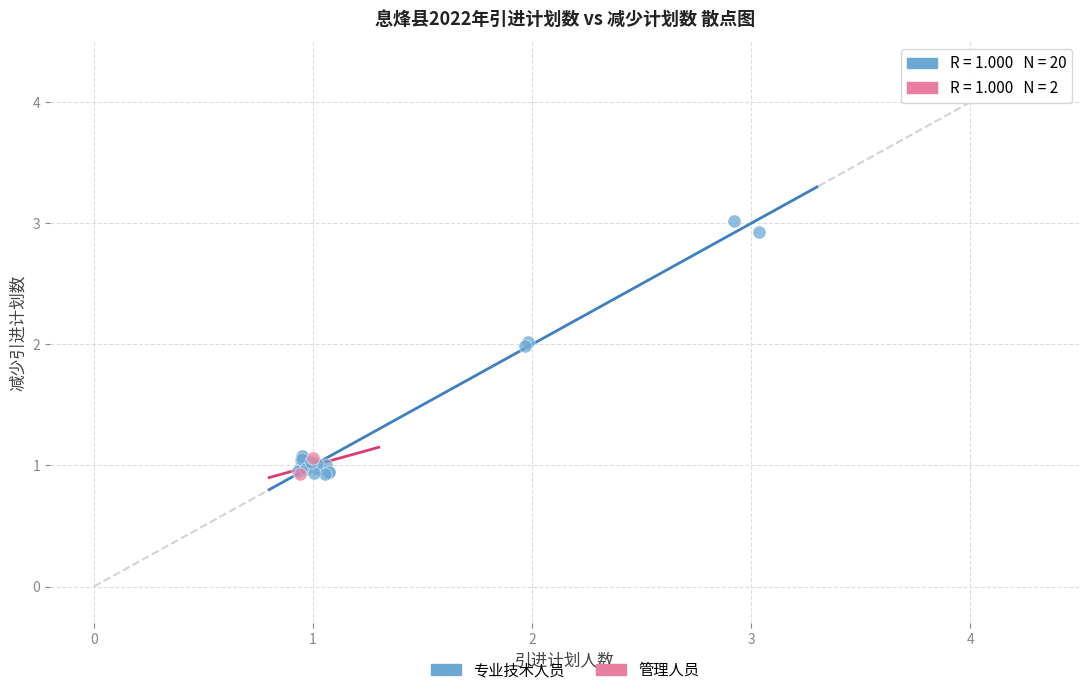

What are all the series names shown in the legend?

专业技术人员, 管理人员